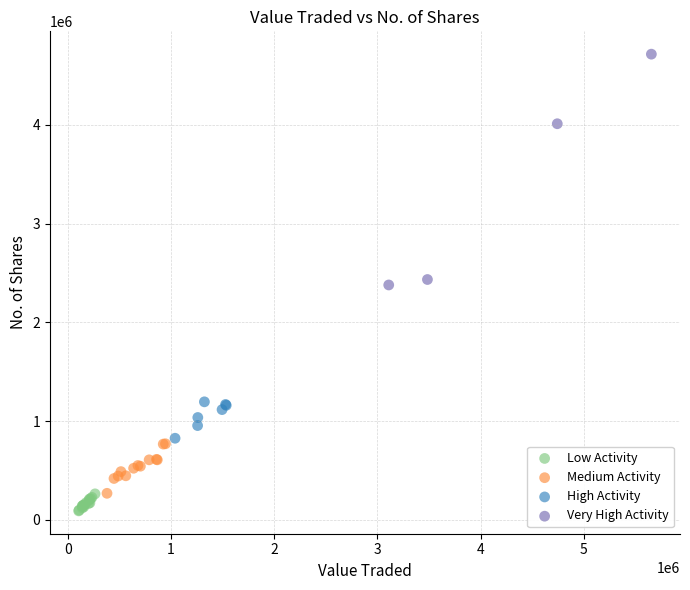

Which series reaches the minimum Y coordinate?

Low Activity